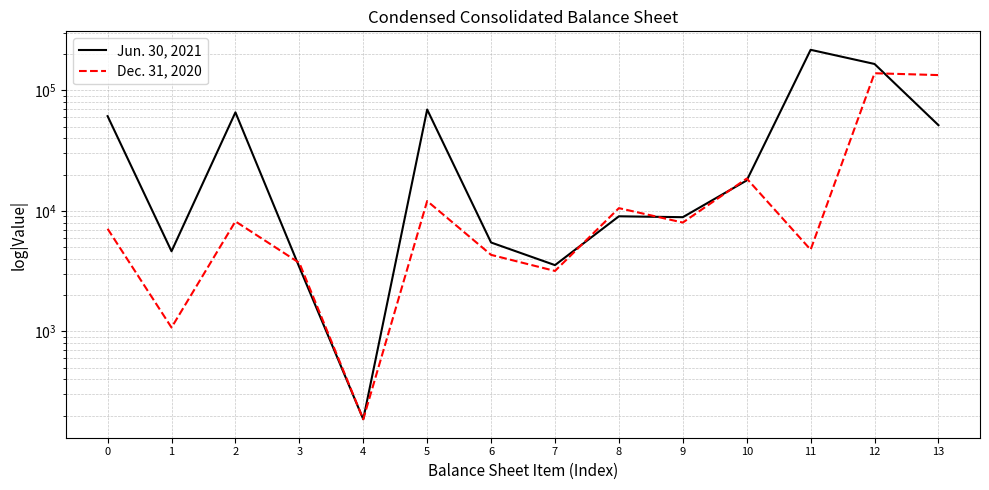

True or false: Dec. 31, 2020 has a value of 18630 at 8.

False